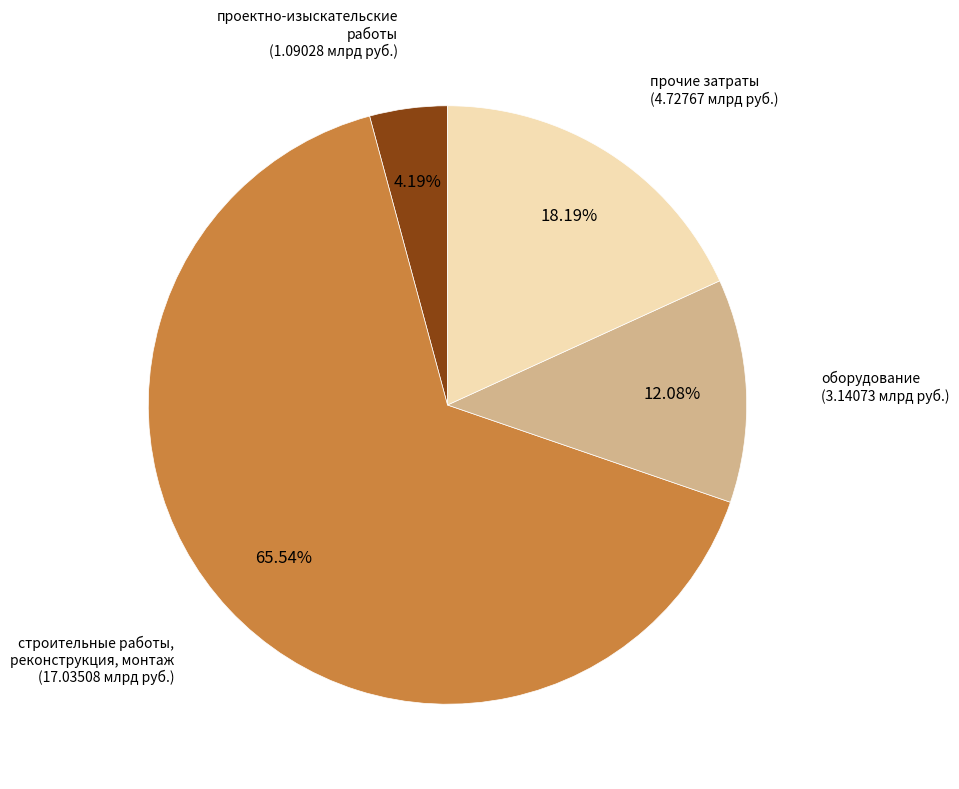

What percentage is the проектно-изыскательские работы slice, to the nearest percent?

4%